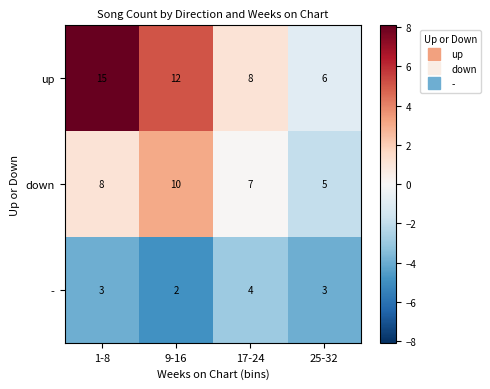

Count the down values in the range 7 to 10.

3